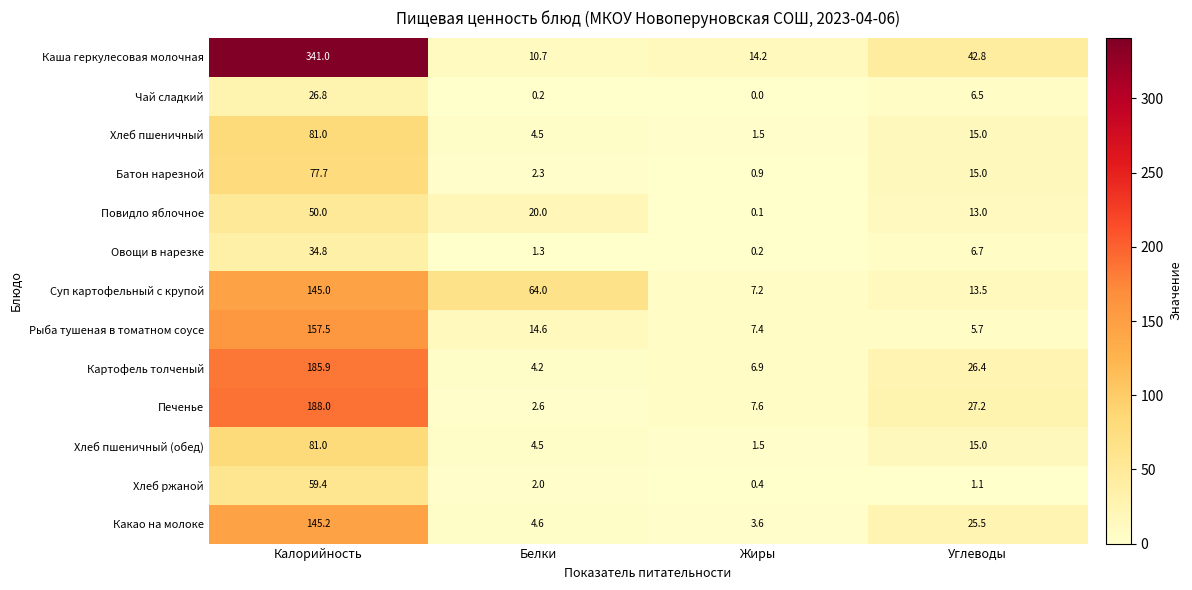

What is the maximum value shown in the chart?

341.0